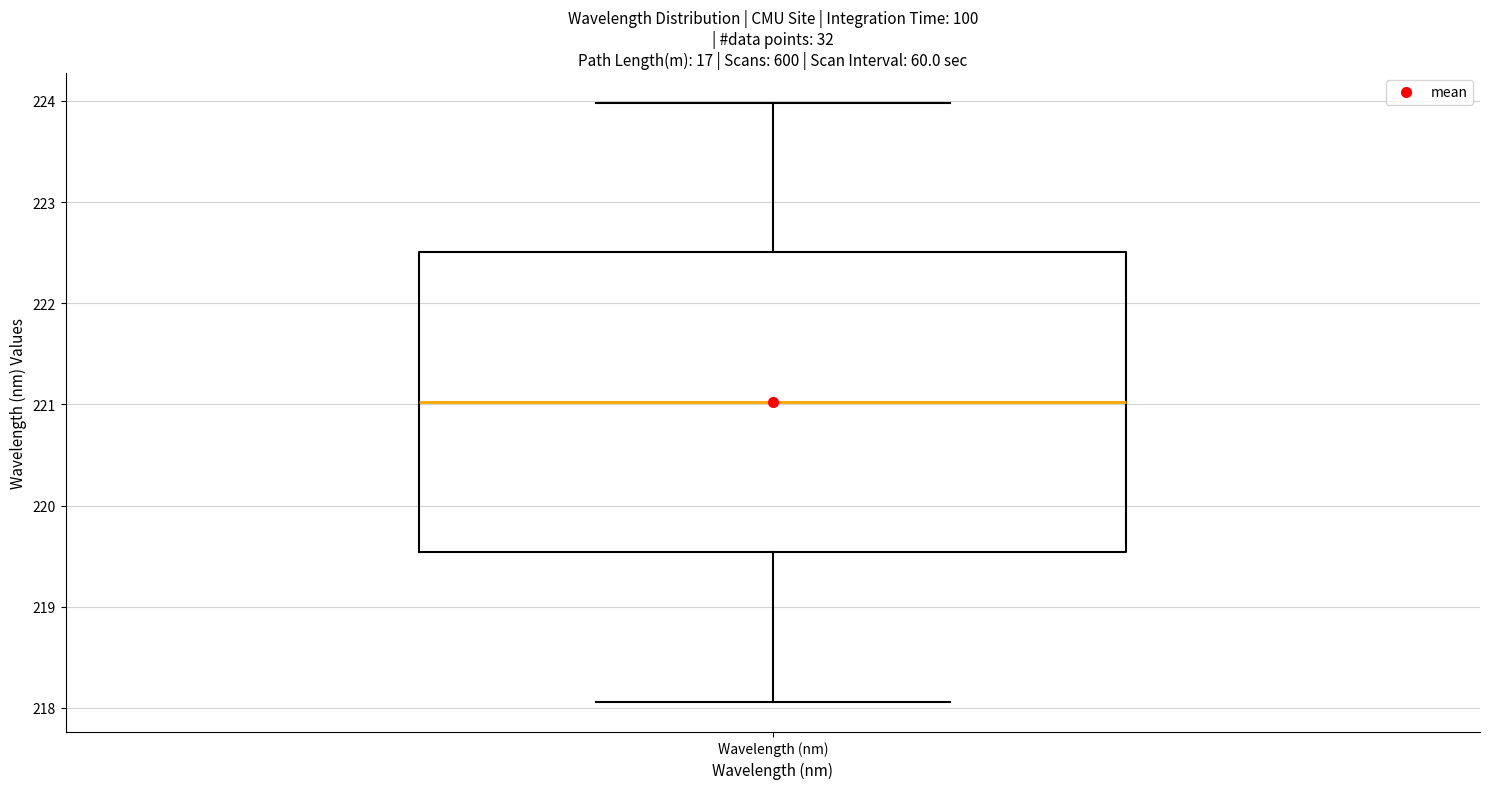

Read this box plot against the y-axis: the position of the median line, the range covered by the box, and the ends of both whiskers. The values are not printed on the chart, so give them approximately, as read against the axis.

median 221.0, box 219.5 to 222.5, whiskers 218.1 to 224.0